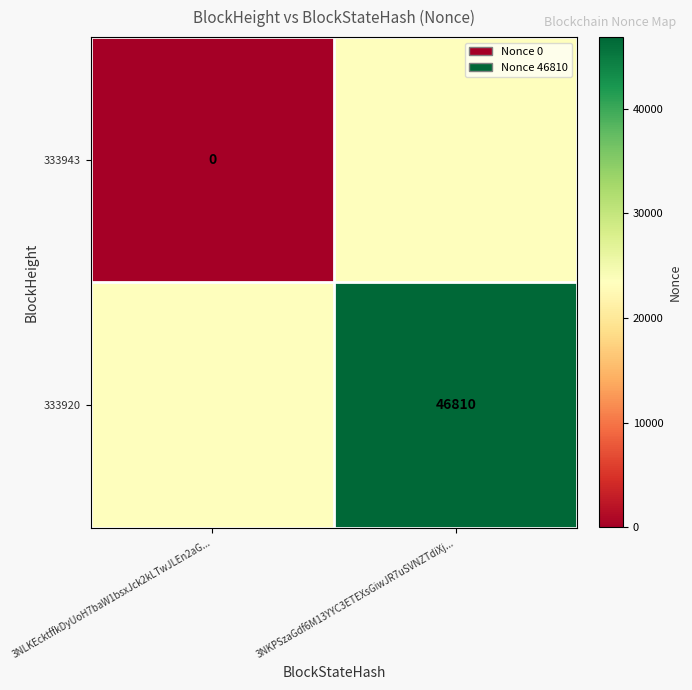

True or false: 333920 has a value of 74921 at 3NKPSzaGdf6M13YYC3ETEXsGiwJR7uSVNZTdiXj....

False